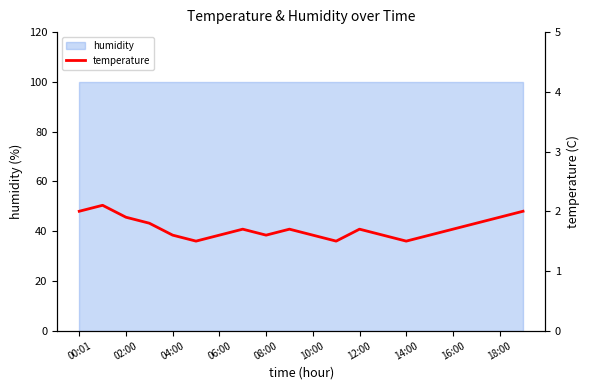

How many points are lower than both their immediate neighbors (excluding endpoints)?

4